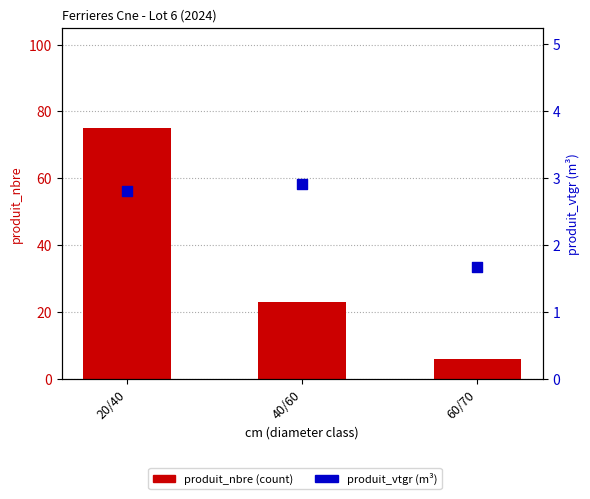

At how many categories does at least one series exceed 54?

1